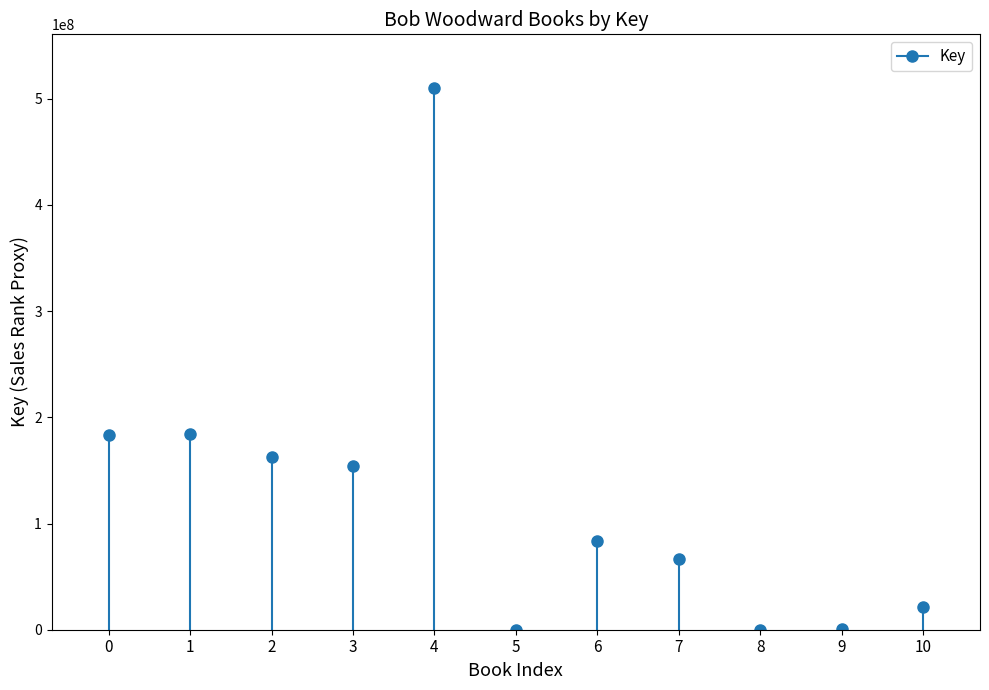

Is it true that the value at 0 is 183350232?

True